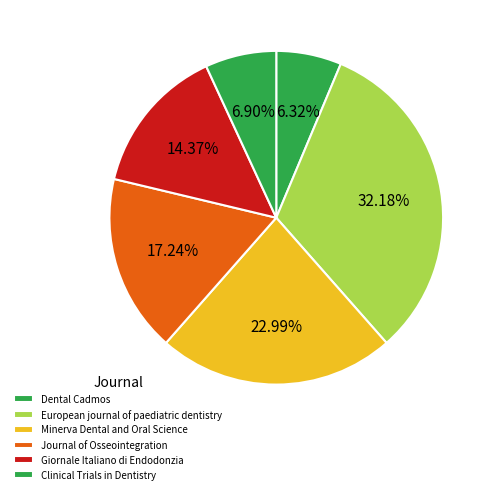

Do European journal of paediatric dentistry and Clinical Trials in Dentistry together represent more than half of the pie?

No